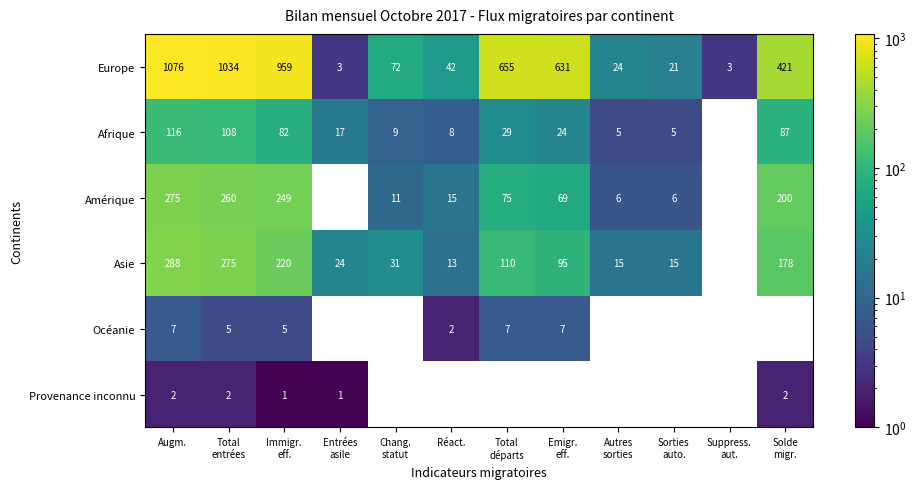

At how many categories does at least one series exceed 772?

3